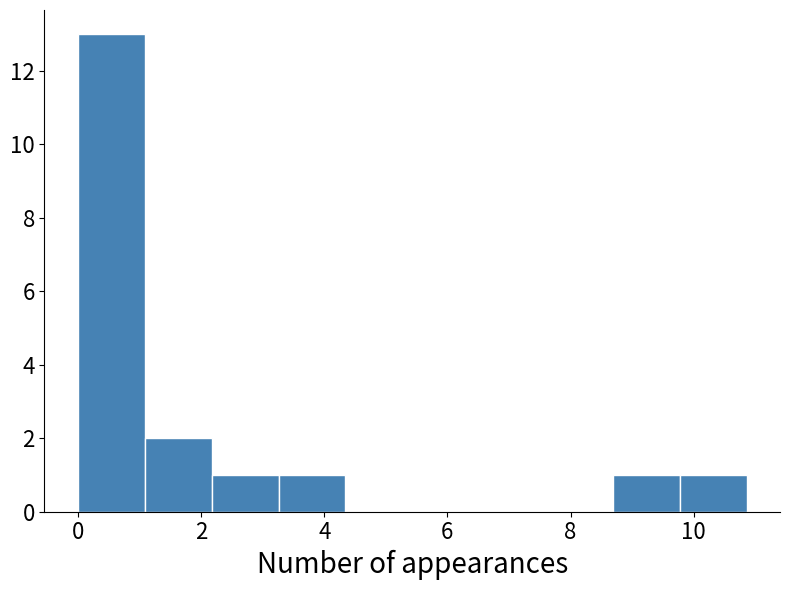

What is the height of the bar covering 8.6 to 9.8 on the x-axis? Neither the bar edges nor the heights are printed on the chart, so give them approximately, as read against the axes.

1